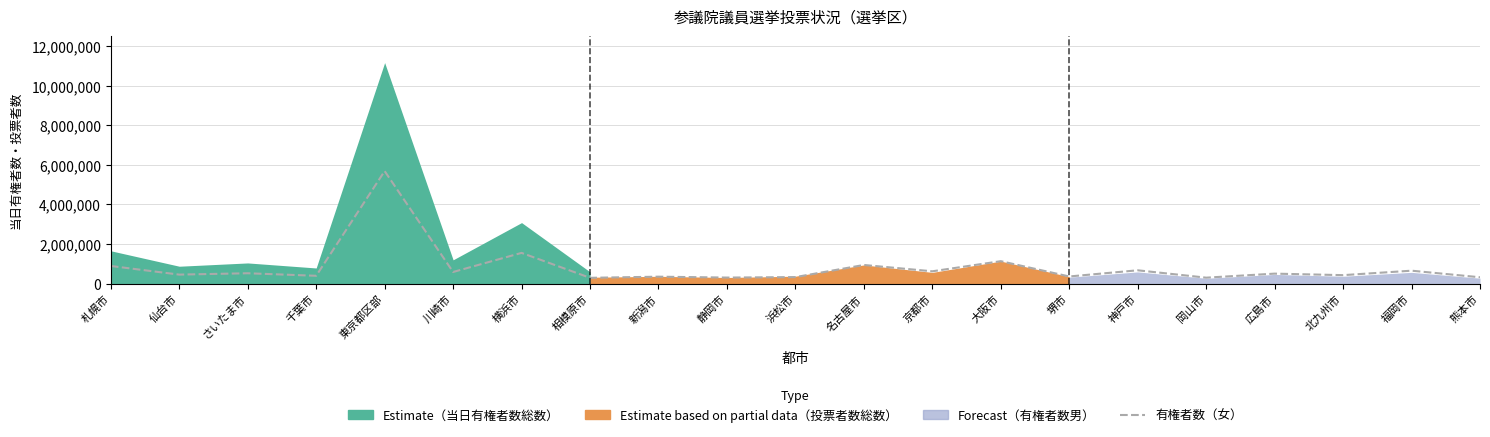

Where is the first local minimum?

仙台市